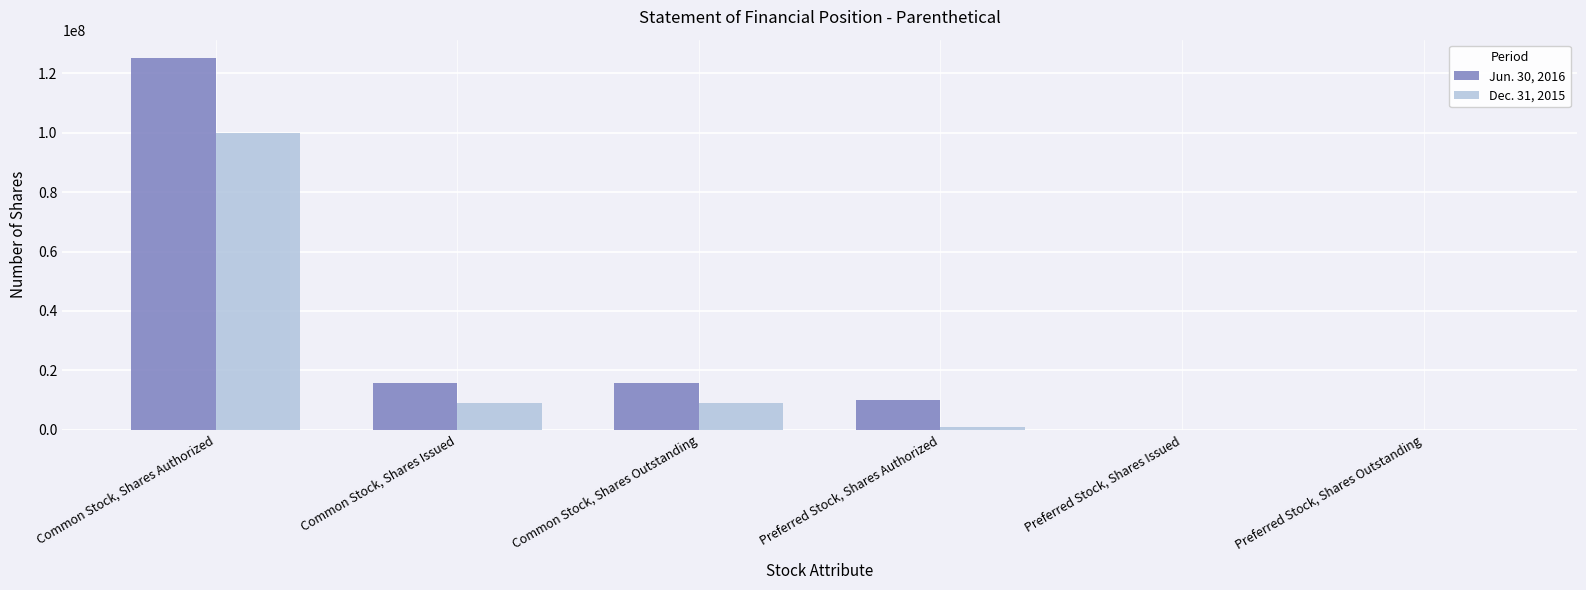

Reading left to right, what are all the values shown in this chart?

Jun. 30, 2016: Common Stock, Shares Authorized=125000000	Common Stock, Shares Issued=15876947	Common Stock, Shares Outstanding=15876947	Preferred Stock, Shares Authorized=10000000	Preferred Stock, Shares Issued=1	Preferred Stock, Shares Outstanding=1
Dec. 31, 2015: Common Stock, Shares Authorized=100000000	Common Stock, Shares Issued=9123031	Common Stock, Shares Outstanding=9123031	Preferred Stock, Shares Authorized=1000000	Preferred Stock, Shares Issued=1	Preferred Stock, Shares Outstanding=1